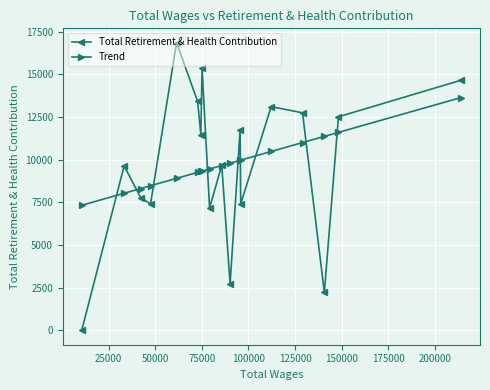

What is the average value of the Trend series?

9767.0